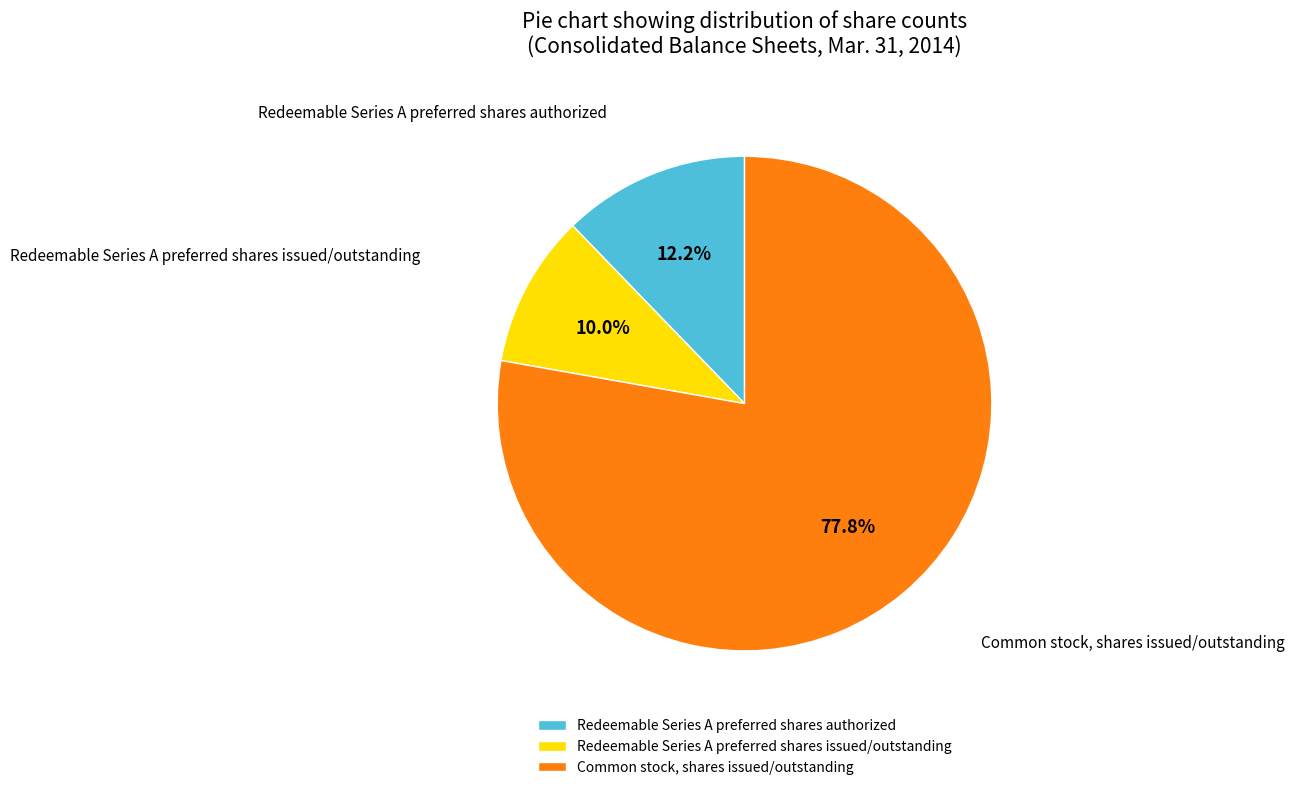

Which slice is the smallest?

Redeemable Series A preferred shares issued/outstanding